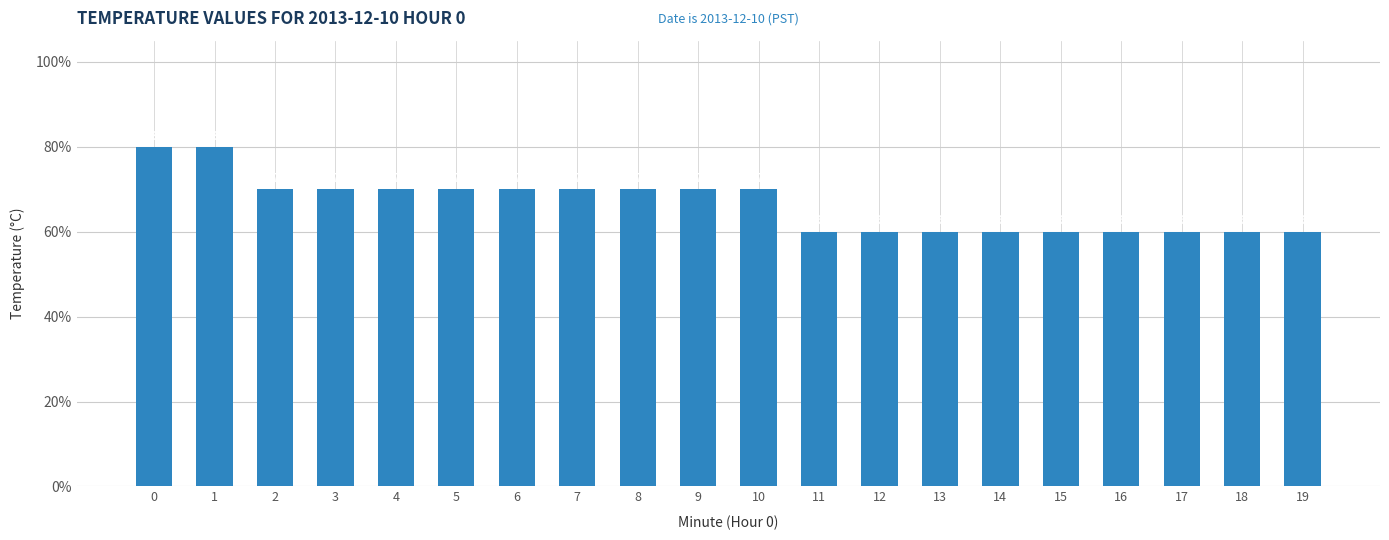

At which category does the chart reach its minimum across all series?

11